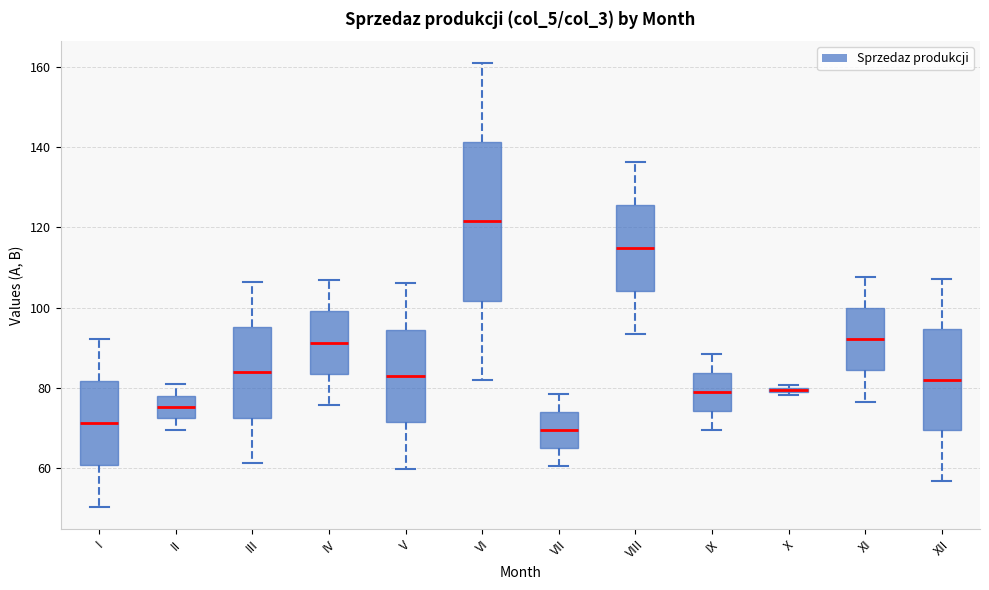

Which box has the highest median line?

VI